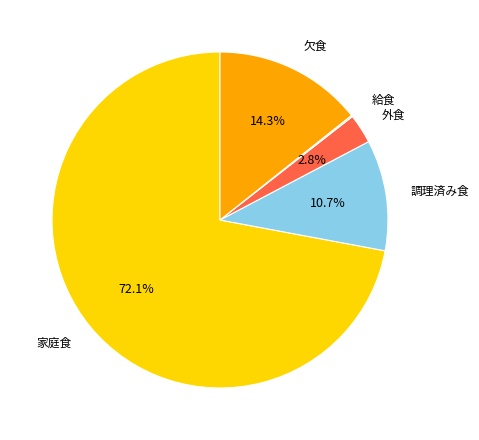

To the nearest percent, what is the difference between the 外食 and 家庭食 slice percentages?

69%